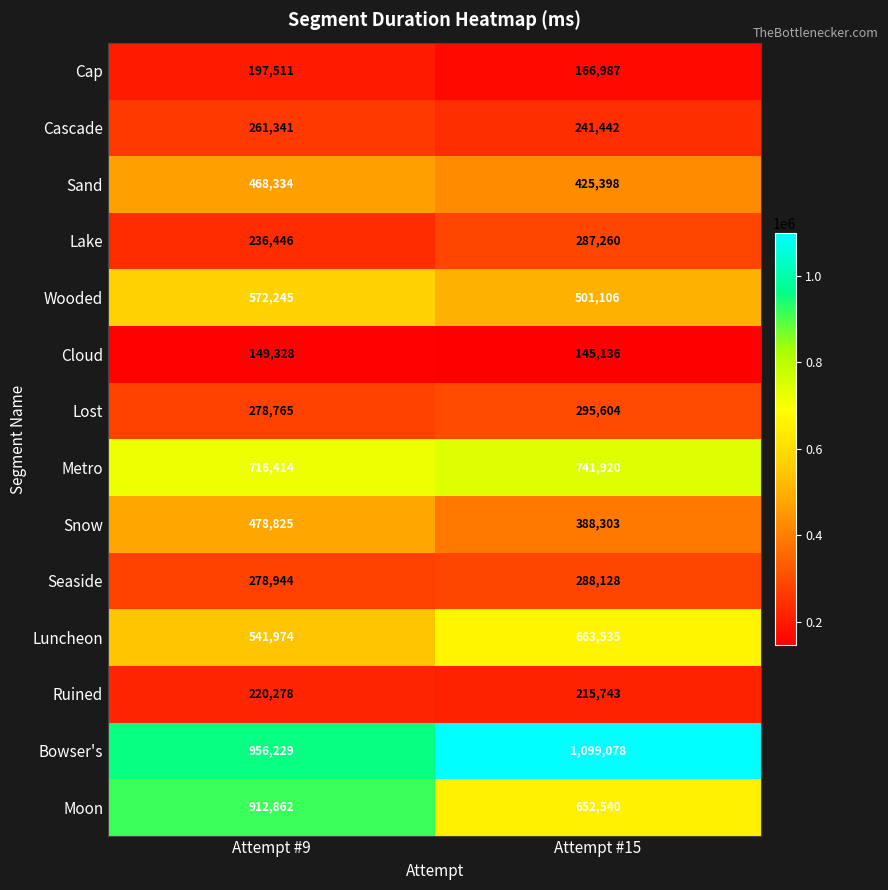

Rank the series by their maximum value, from highest to lowest.

Bowser's, Moon, Metro, Luncheon, Wooded, Snow, Sand, Lost, Seaside, Lake, Cascade, Ruined, Cap, Cloud